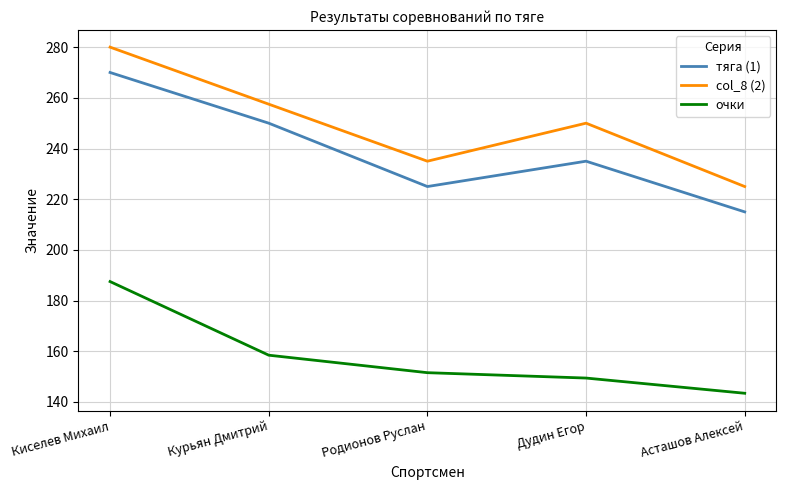

At which category is the sum across all series the highest?

Киселев Михаил